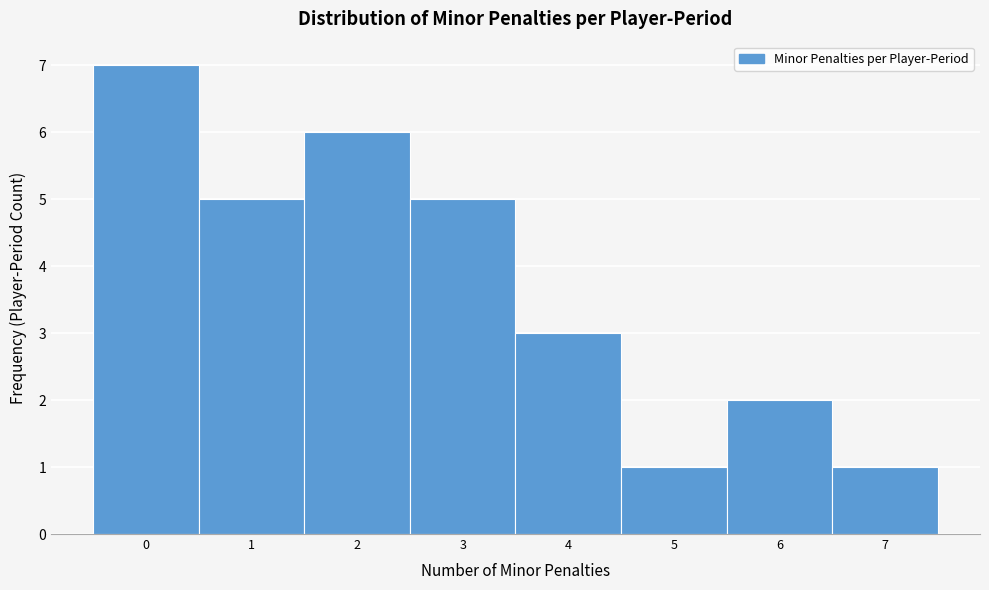

Reading left to right, transcribe this chart: for each bar, give the range it covers on the x-axis and its height. The values are not printed on the chart, so give them approximately, as read against the axis.

-0.5 to 0.5: 7
0.5 to 1.5: 5
1.5 to 2.5: 6
2.5 to 3.5: 5
3.5 to 4.5: 3
4.5 to 5.5: 1
5.5 to 6.5: 2
6.5 to 7.5: 1